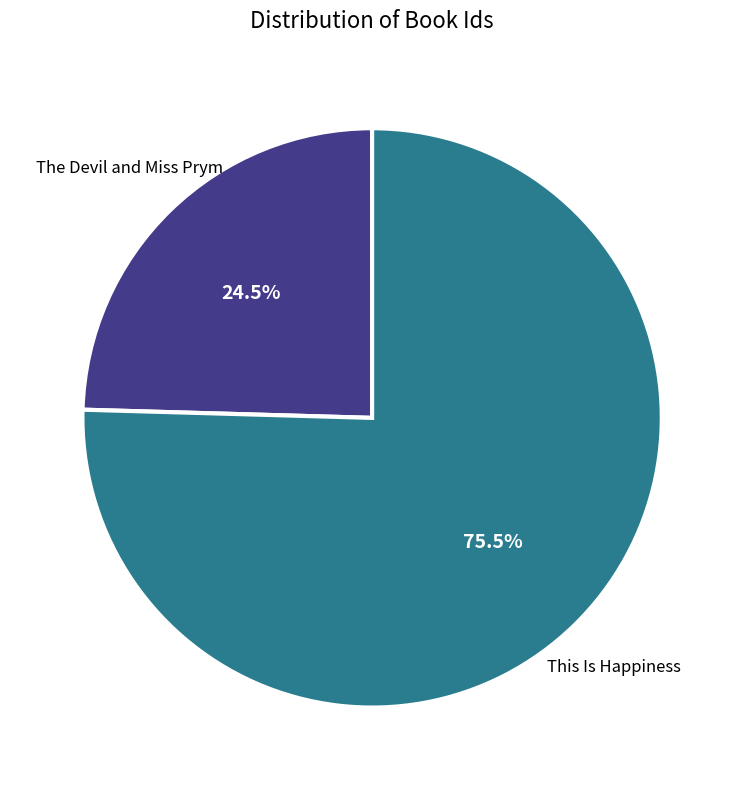

Does any single category account for the majority?

Yes